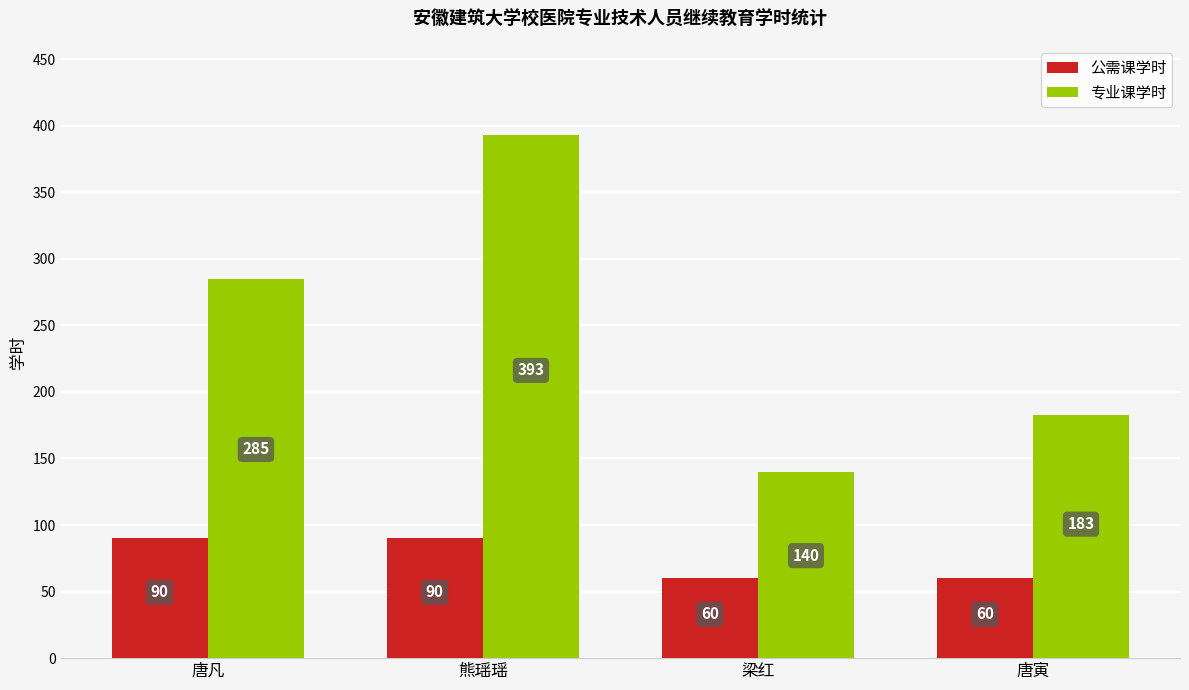

Are the bars horizontal?

No